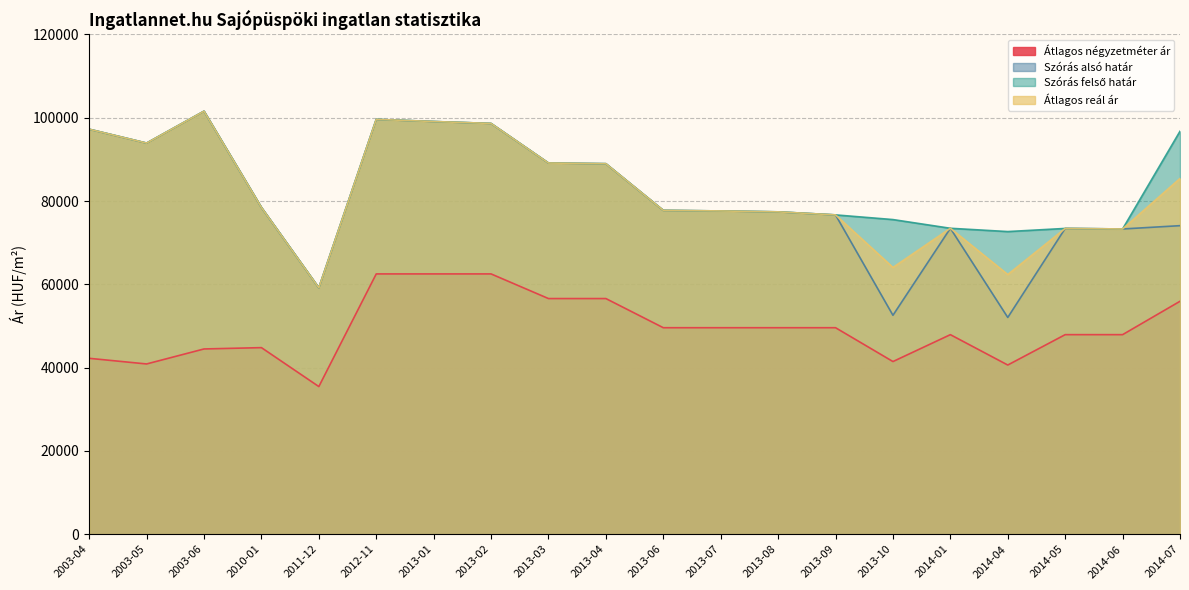

At which category is the sum across all series the highest?

2012-11